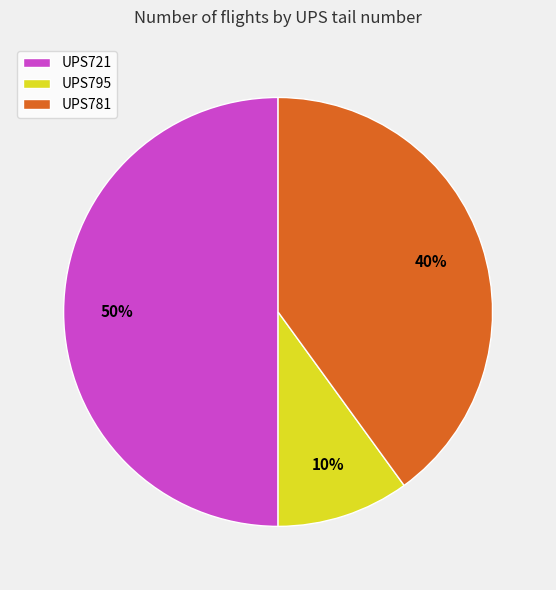

What percentage is the UPS781 slice, to the nearest percent?

40%